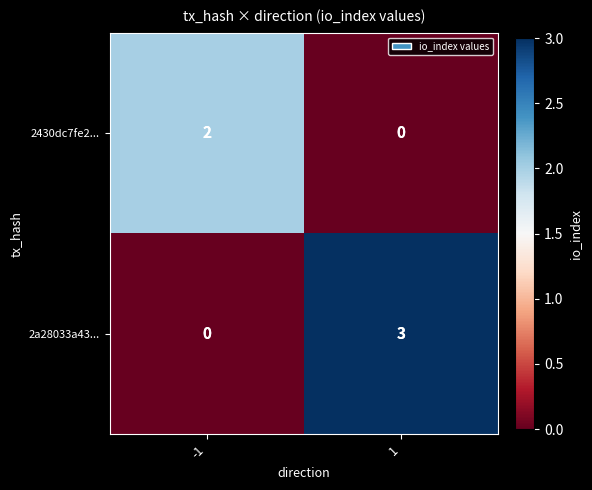

What is the approximate value of 2a28033a43... at 1?

3